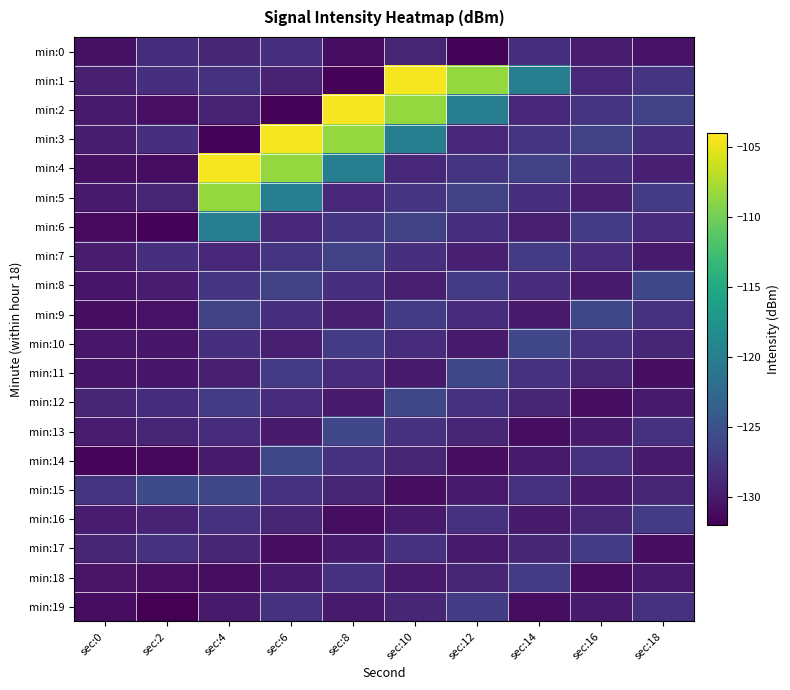

Rank the series at sec:14 from lowest to highest value.

min:13, min:19, min:9, min:14, min:16, min:6, min:12, min:17, min:2, min:8, min:0, min:5, min:11, min:15, min:3, min:7, min:18, min:4, min:10, min:1